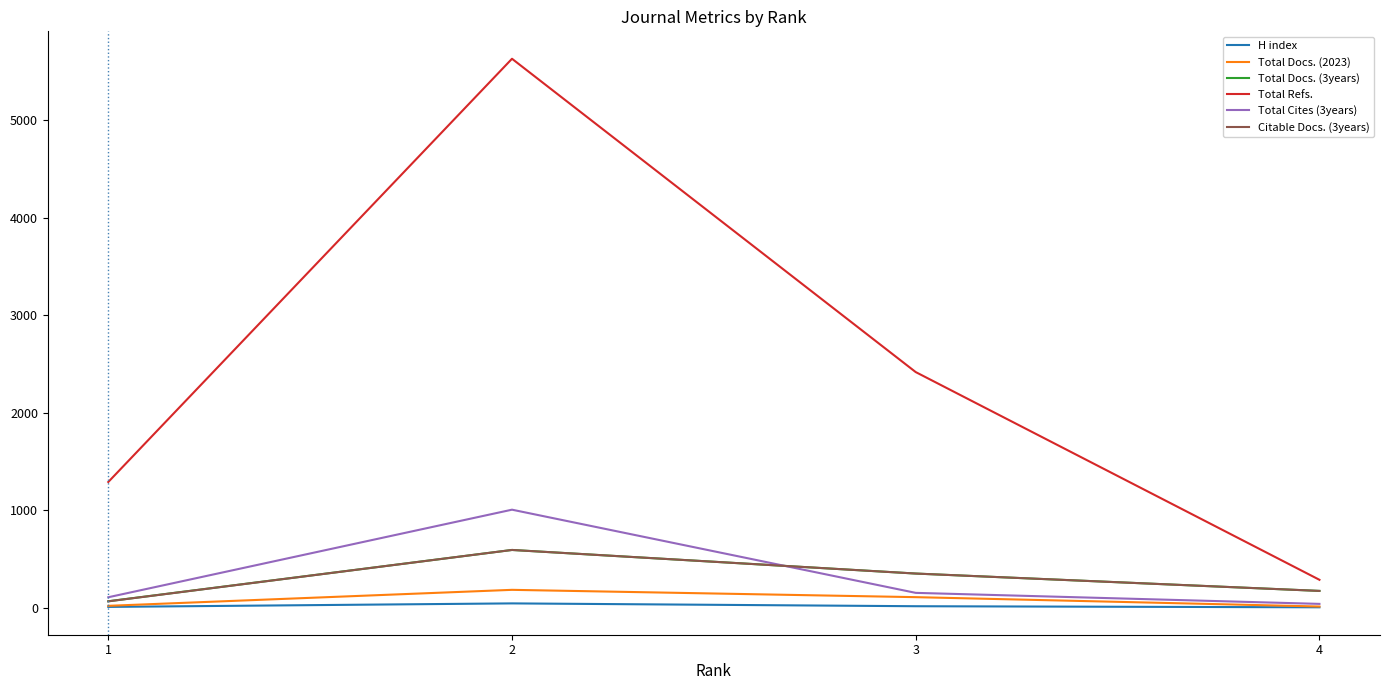

What is the difference between the highest and lowest values at 1?

1281